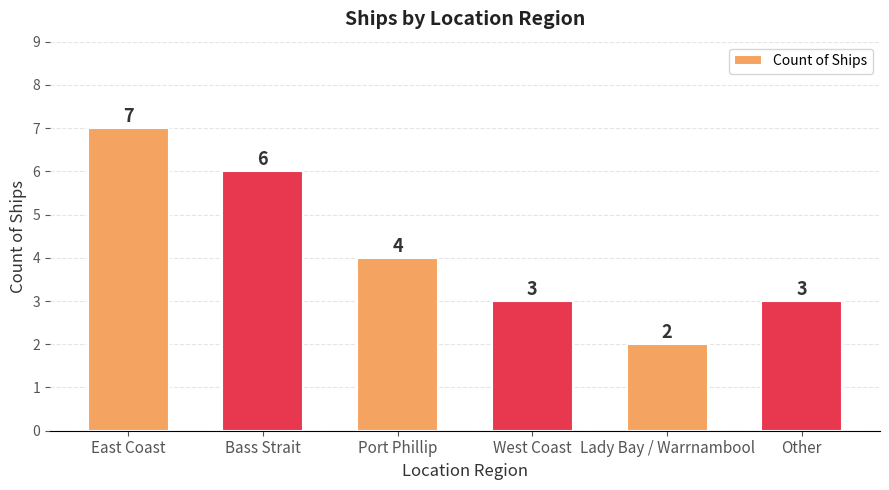

Approximately how many times larger is the value at Port Phillip compared to East Coast?

0.6